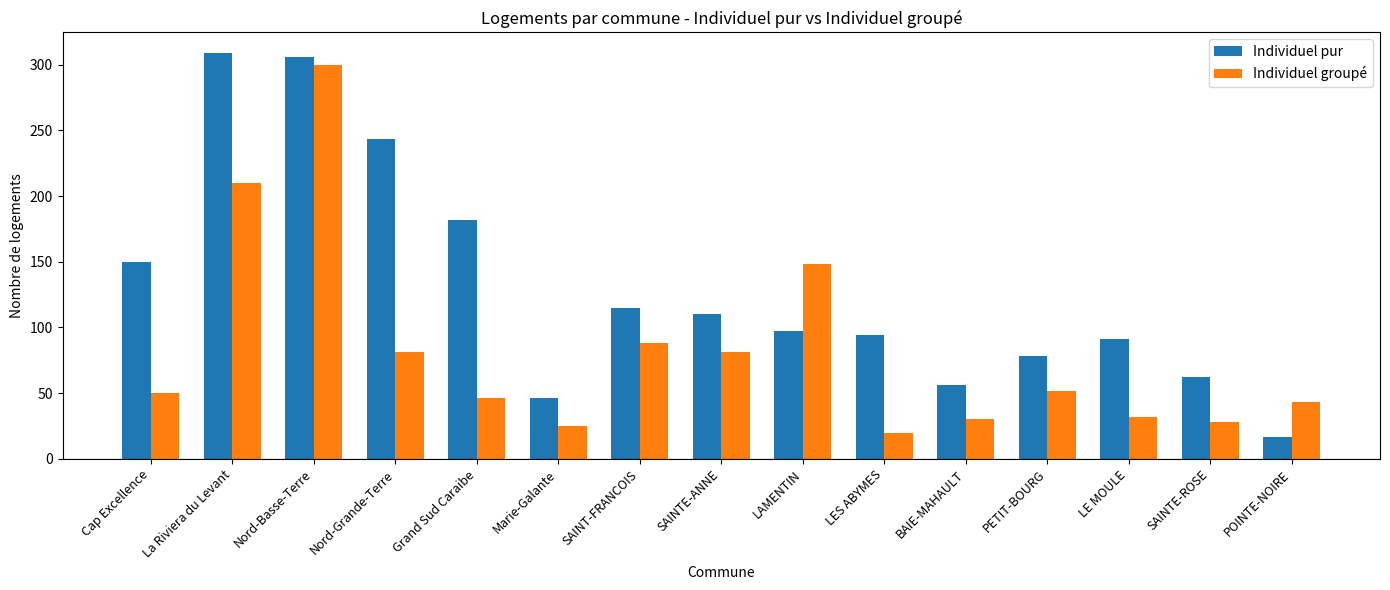

The Individuel groupé series shows 141 at SAINT-FRANCOIS. True or false?

False